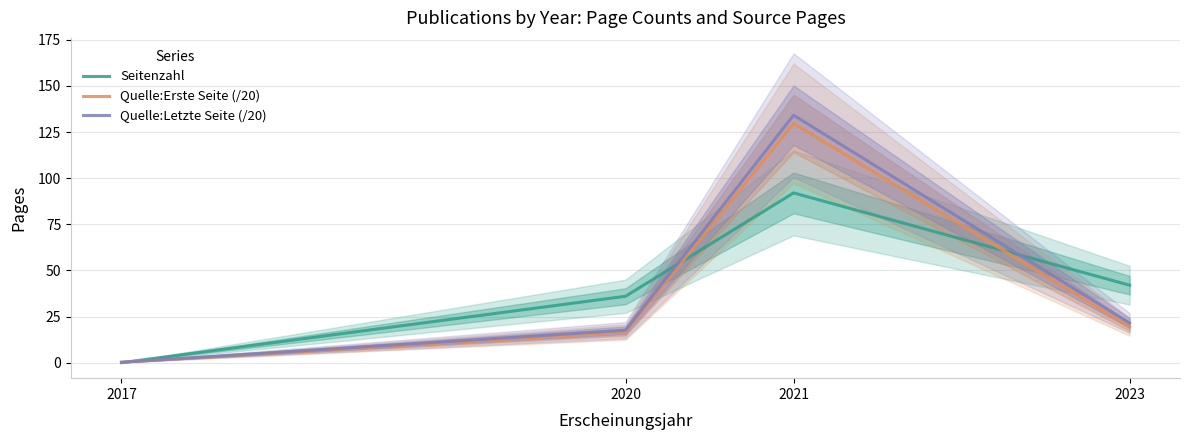

Which series changed the most between 2021 and 2023?

Quelle:Letzte Seite (/20)